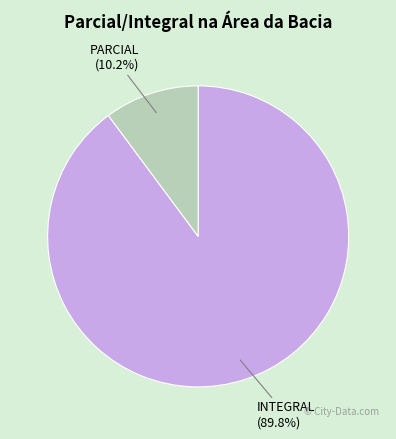

What portion of the pie excludes PARCIAL?

89.8%